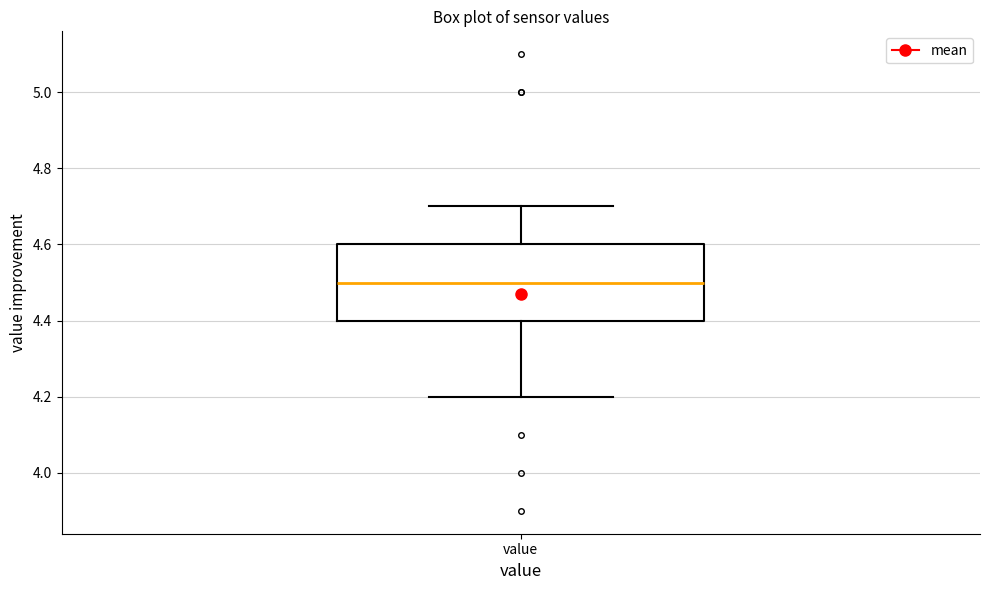

Transcribe this box plot: give where the median line is, the range the box spans, and where the two whiskers end, as read against the y-axis. The values are not printed on the chart, so give them approximately, as read against the axis.

median 4.5, box 4.4 to 4.6, whiskers 4.2 to 4.7